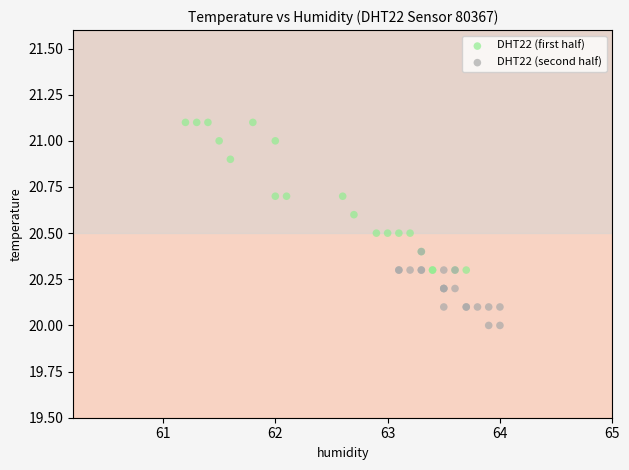

Which series contains the highest Y value?

DHT22 (first half)